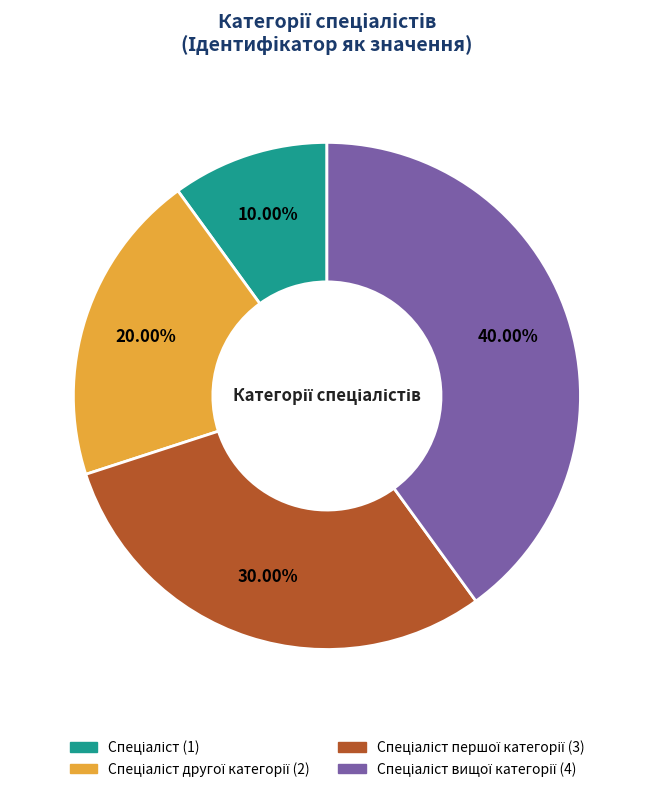

Does any single category account for the majority?

No